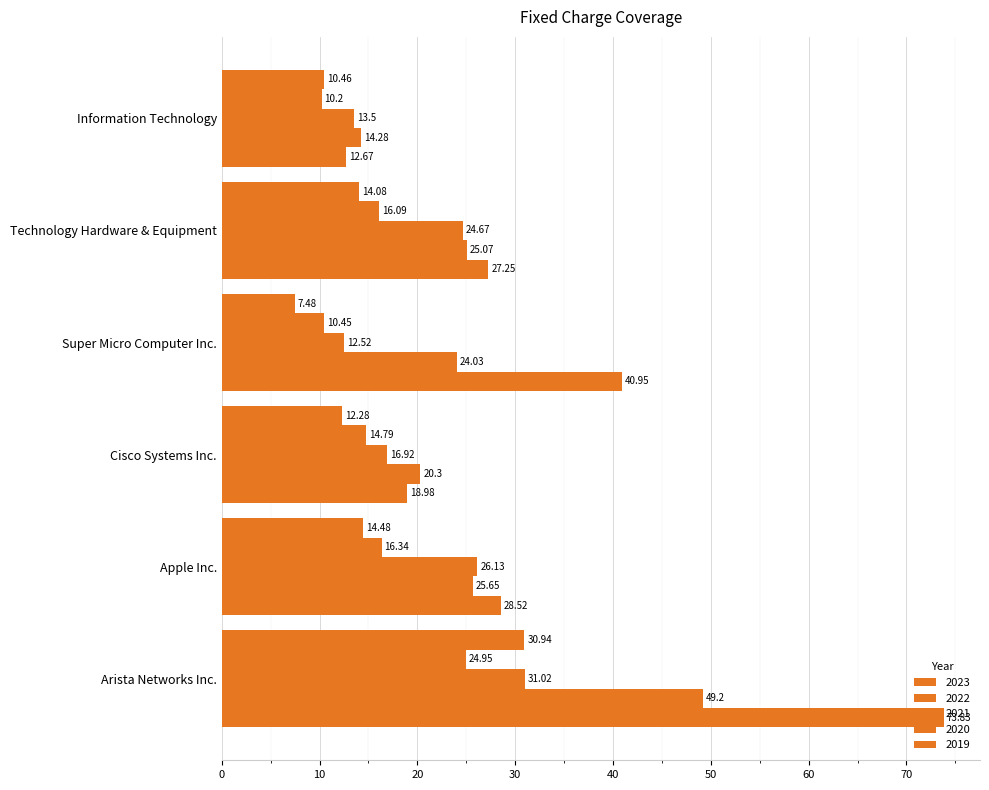

How many distinct data groups are displayed?

5